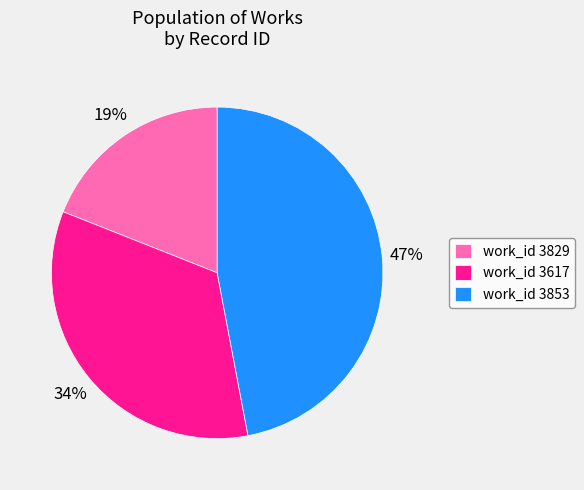

Which category has the biggest portion of the pie?

work_id 3853